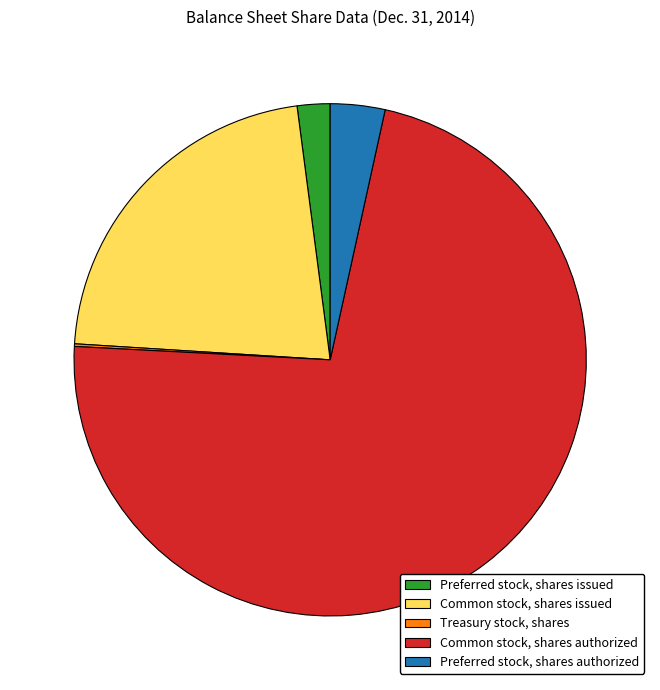

Which slice represents more than half of the pie?

Common stock, shares authorized